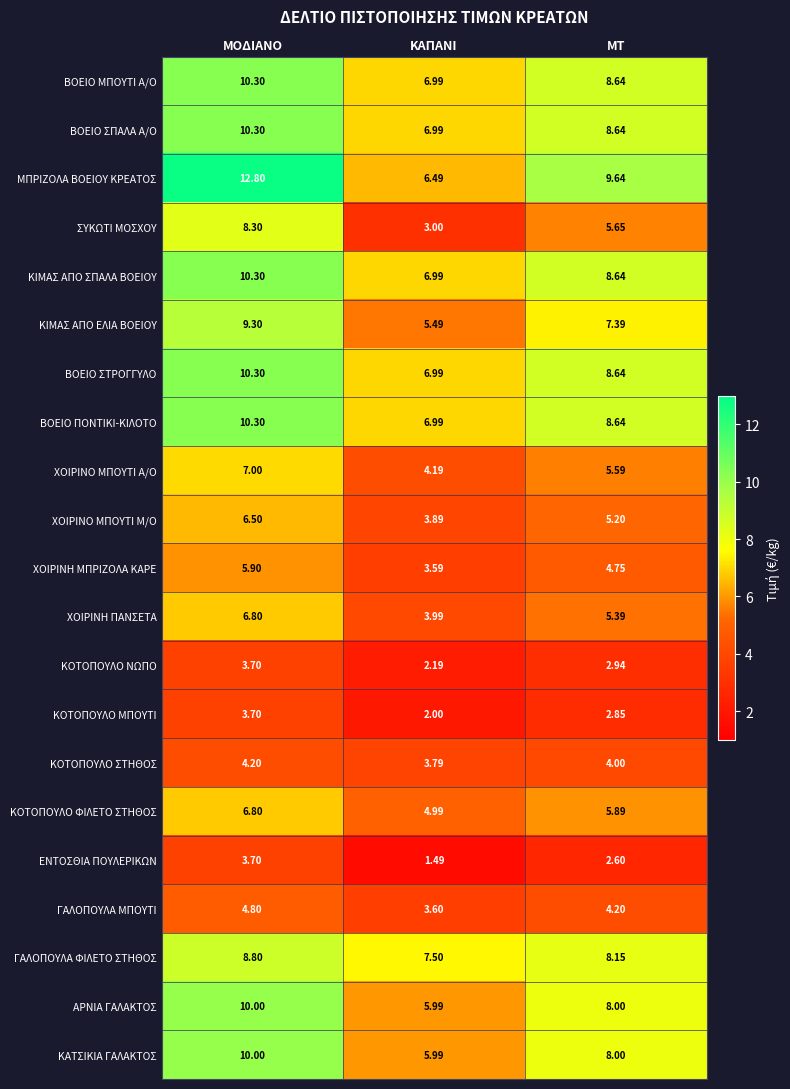

List the labels in order of ΚΟΤΟΠΟΥΛΟ ΜΠΟΥΤΙ value, smallest first.

ΚΑΠΑΝΙ, ΜΤ, ΜΟΔΙΑΝΟ